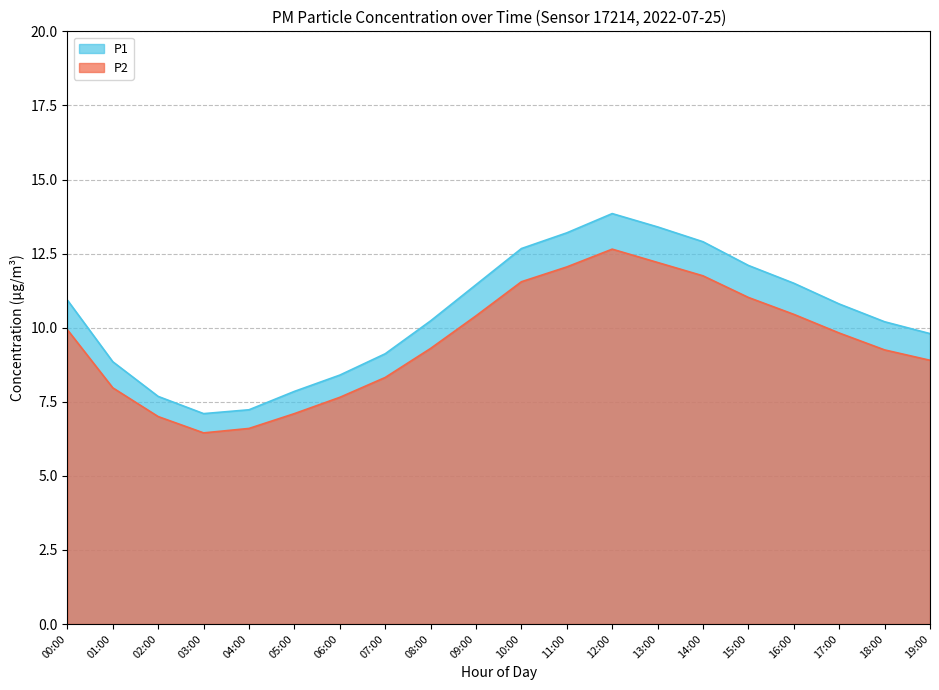

What is the average value of the P1 series?

10.5